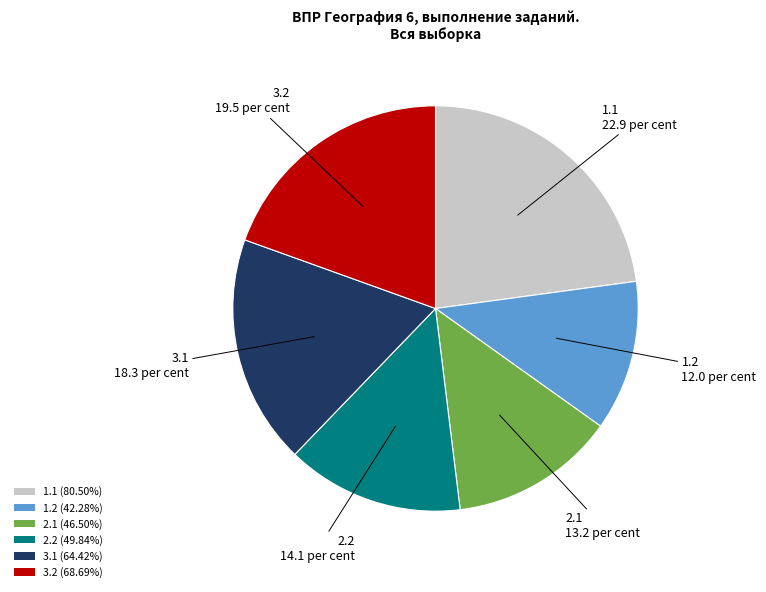

Does 1.1 represent more than half of the total?

No